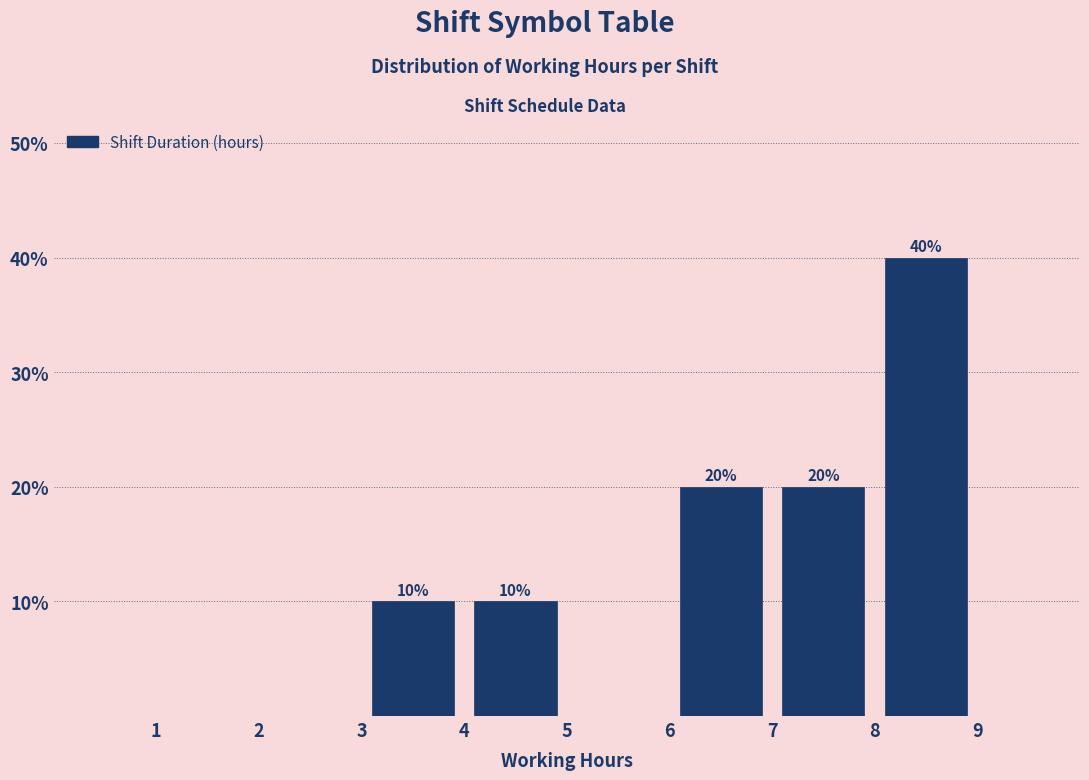

Over which range of the x-axis is the bar tallest?

8 to 9